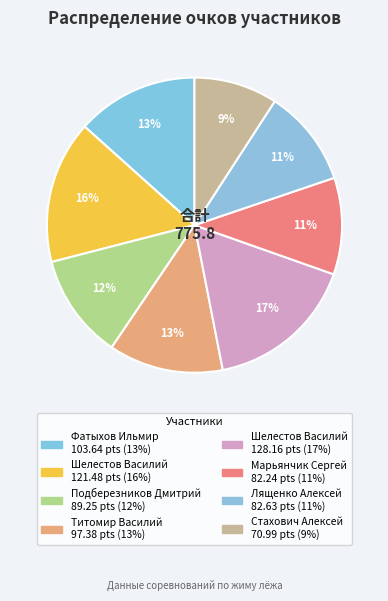

What is the smallest slice in the pie chart?

Стахович Алексей